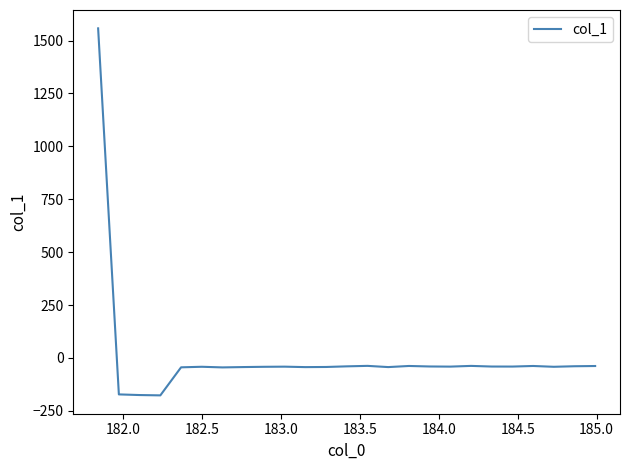

What is the greatest value displayed?

1557.8